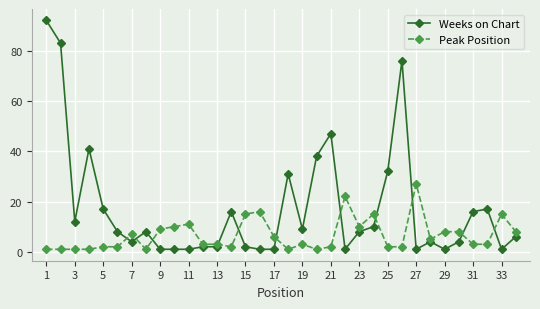

Rank the series by their maximum value, from highest to lowest.

Weeks on Chart, Peak Position